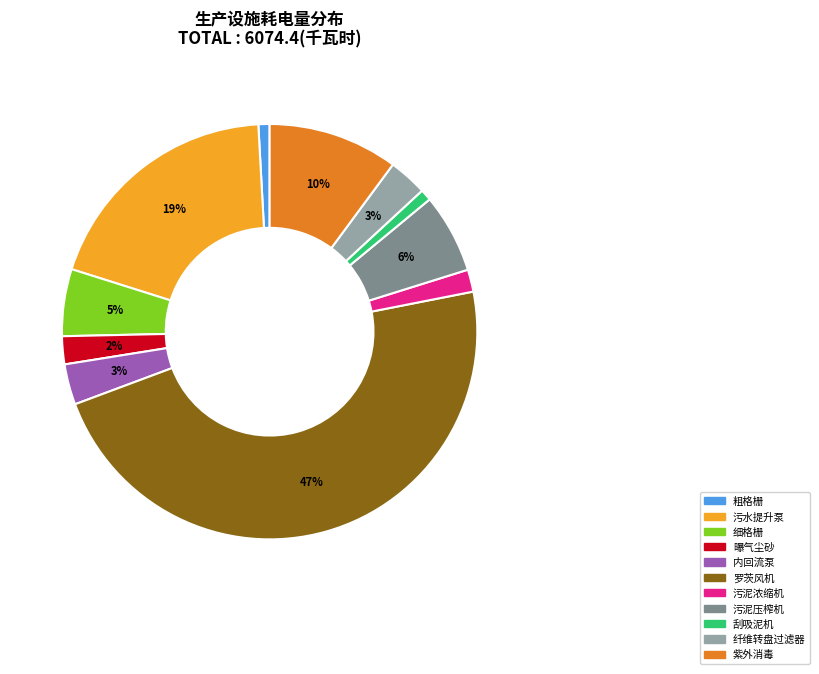

Which slice is the largest?

罗茨风机